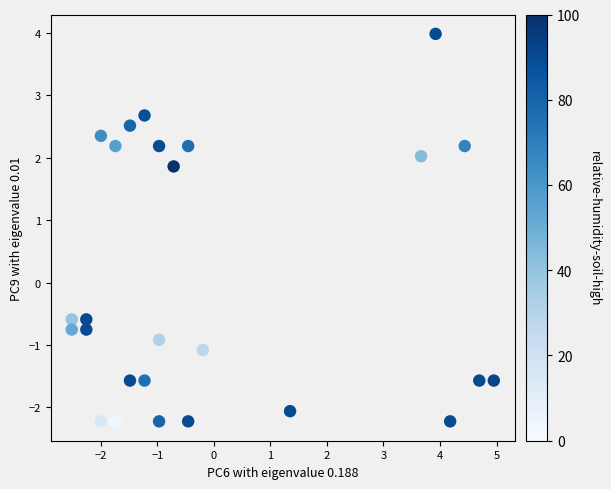

What is the range of Y values (max minus min)?

6.2